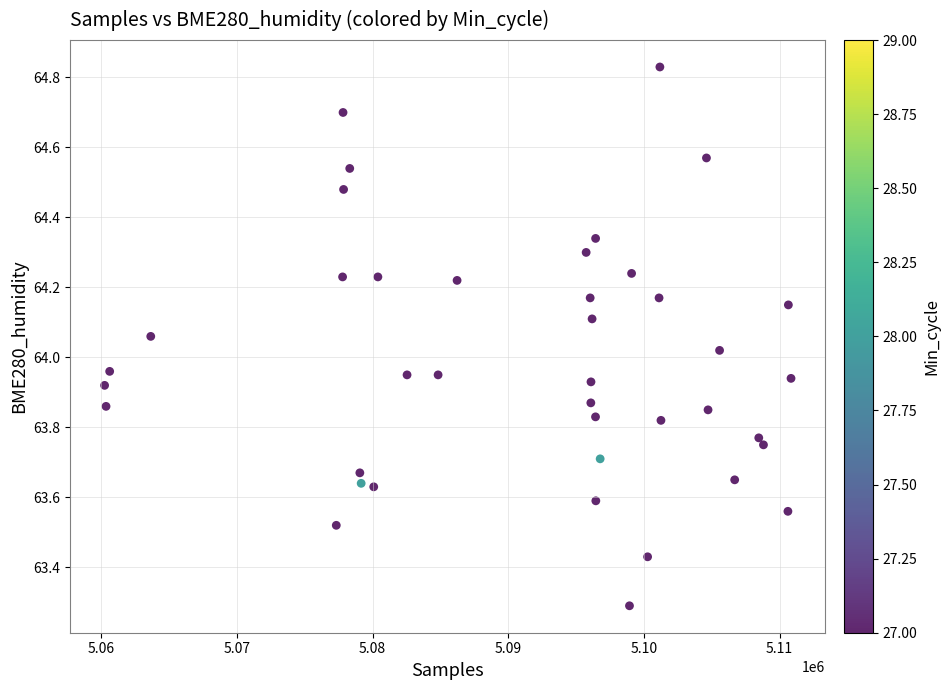

What is the range of X values (max minus min)?

50590.0